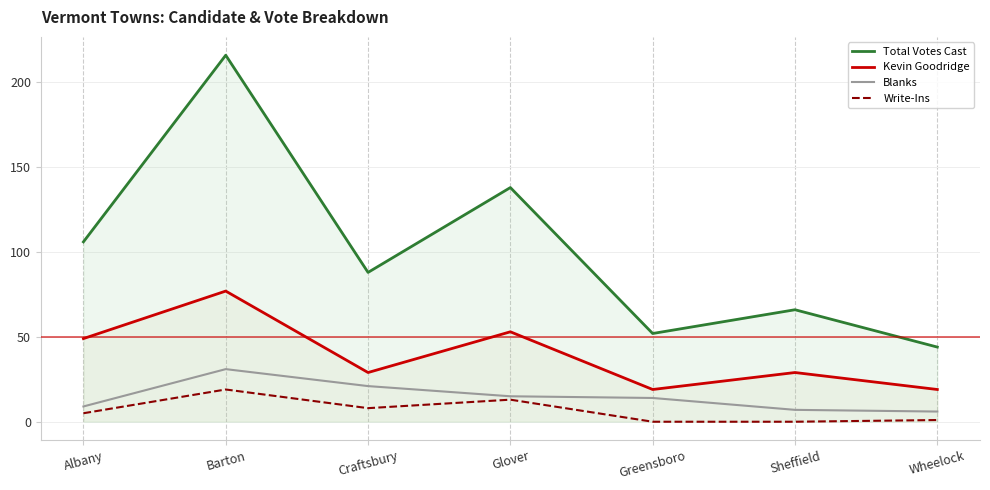

What are all the series names shown in the legend?

Total Votes Cast, Kevin Goodridge, Blanks, Write-Ins